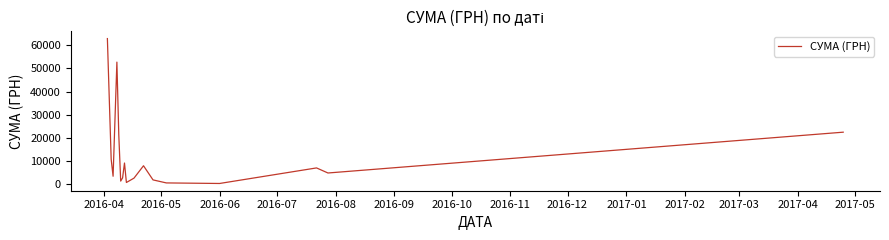

Is this an area chart (filled region under the line)?

No